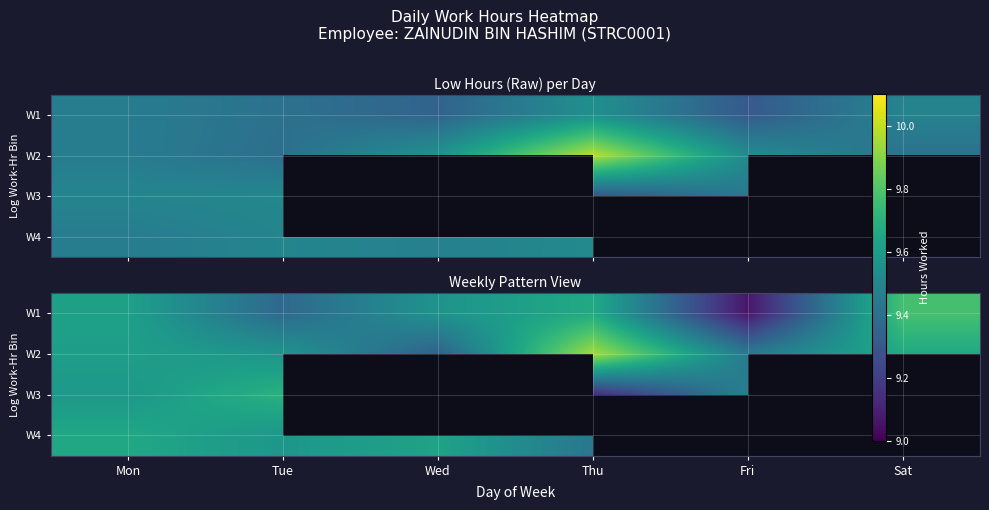

At how many categories does at least one series exceed 9?

6